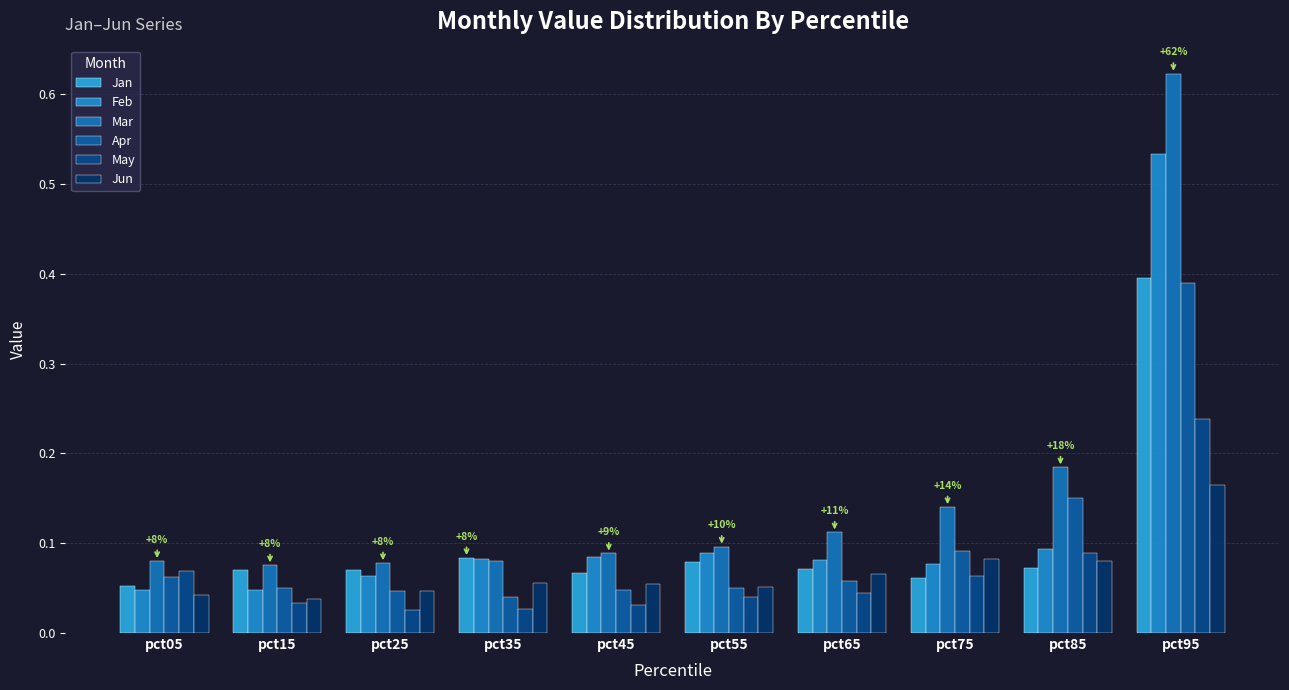

Reading right to left, list all the values displayed in this chart.

Jan: pct95=0.4	pct85=0.1	pct75=0.1	pct65=0.1	pct55=0.1	pct45=0.1	pct35=0.1	pct25=0.1	pct15=0.1	pct05=0.1
Feb: pct95=0.5	pct85=0.1	pct75=0.1	pct65=0.1	pct55=0.1	pct45=0.1	pct35=0.1	pct25=0.1	pct15=0.0	pct05=0.0
Mar: pct95=0.6	pct85=0.2	pct75=0.1	pct65=0.1	pct55=0.1	pct45=0.1	pct35=0.1	pct25=0.1	pct15=0.1	pct05=0.1
Apr: pct95=0.4	pct85=0.2	pct75=0.1	pct65=0.1	pct55=0.0	pct45=0.0	pct35=0.0	pct25=0.0	pct15=0.0	pct05=0.1
May: pct95=0.2	pct85=0.1	pct75=0.1	pct65=0.0	pct55=0.0	pct45=0.0	pct35=0.0	pct25=0.0	pct15=0.0	pct05=0.1
Jun: pct95=0.2	pct85=0.1	pct75=0.1	pct65=0.1	pct55=0.1	pct45=0.1	pct35=0.1	pct25=0.0	pct15=0.0	pct05=0.0